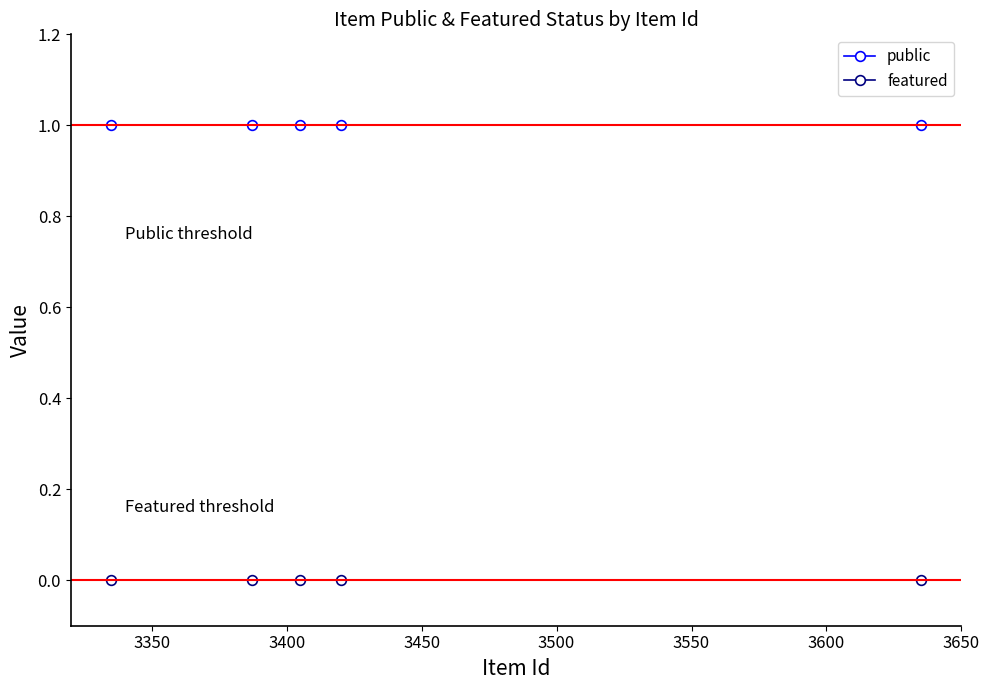

True or false: public and featured cross at least once.

False